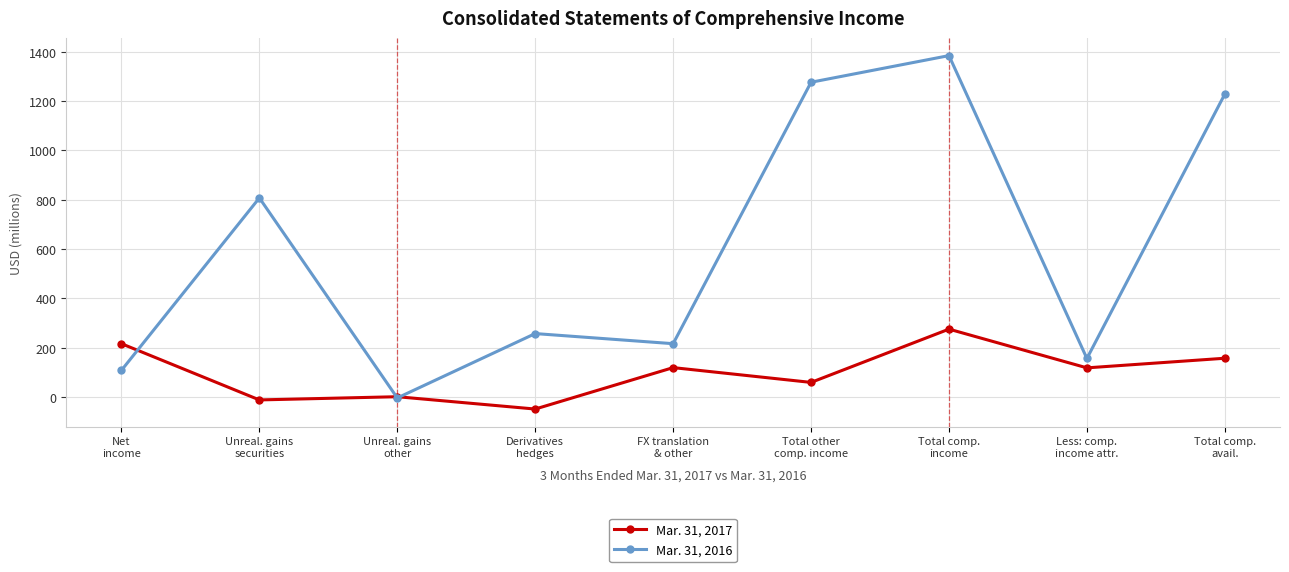

What value does the Mar. 31, 2017 series have at Unreal. gains
other?

1